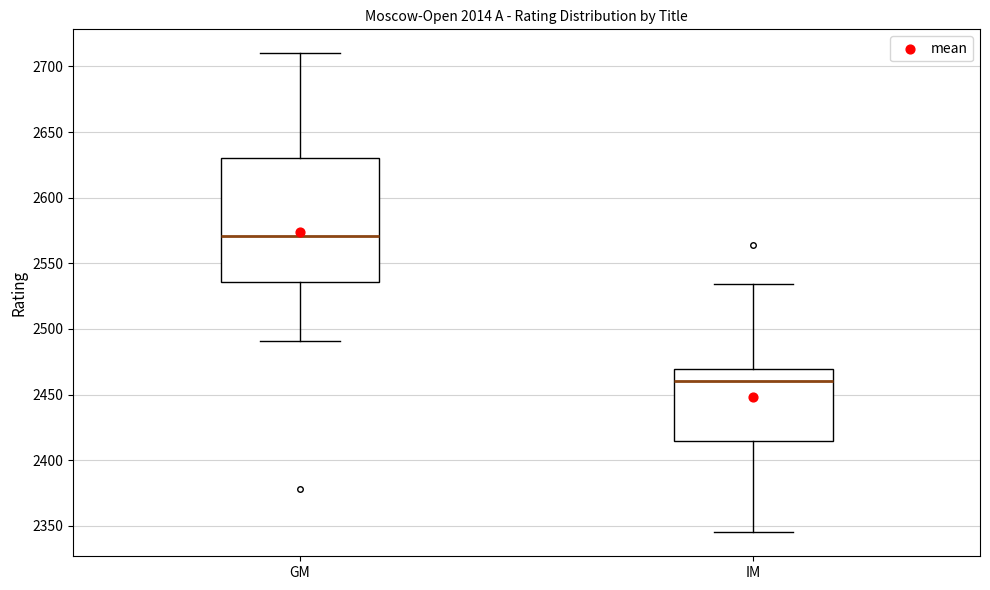

Reading left to right, read every box against the y-axis: the position of its median line, the range the box covers, and the ends of its whiskers. The values are not printed on the chart, so give them approximately, as read against the axis.

GM: median 2570, box 2535 to 2630, whiskers 2490 to 2710
IM: median 2460, box 2415 to 2470, whiskers 2345 to 2535